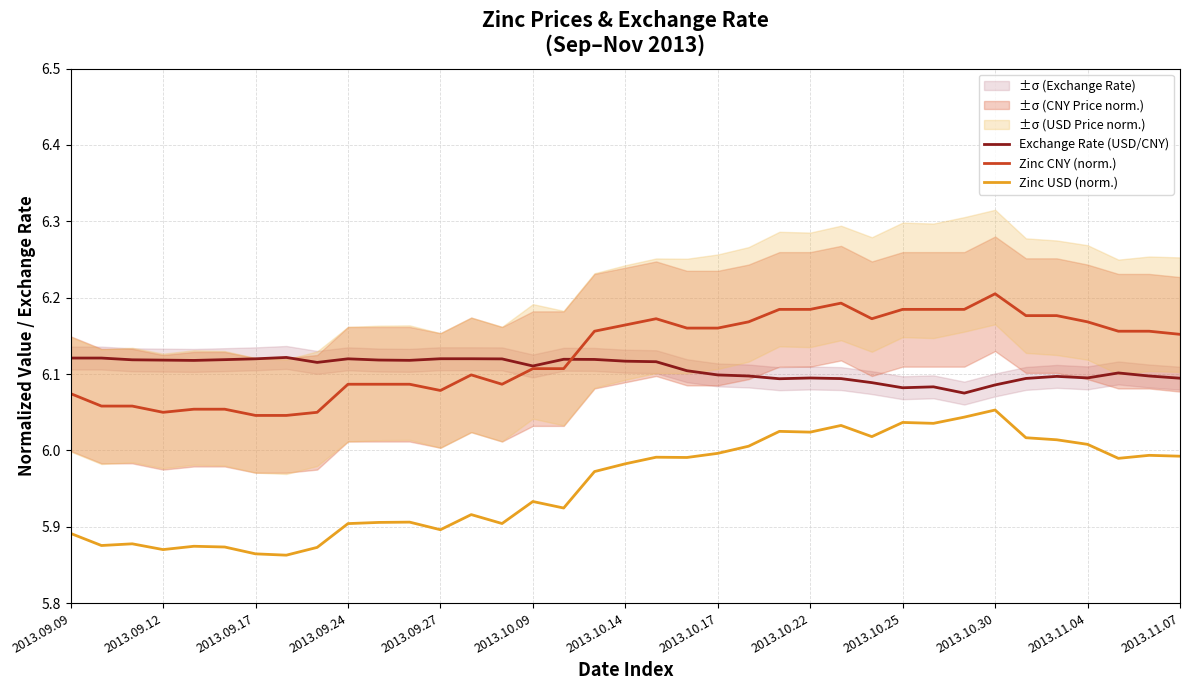

Reading left to right, transcribe all the data shown in this chart.

Exchange Rate (USD/CNY): 6.1	6.1	6.1	6.1	6.1	6.1	6.1	6.1	6.1	6.1	6.1	6.1	6.1	6.1	6.1	6.1	6.1	6.1	6.1	6.1	6.1	6.1	6.1	6.1	6.1	6.1	6.1	6.1	6.1	6.1	6.1	6.1	6.1	6.1	6.1	6.1	6.1
Zinc CNY (norm.): 6.1	6.1	6.1	6.0	6.1	6.1	6.0	6.0	6.0	6.1	6.1	6.1	6.1	6.1	6.1	6.1	6.1	6.2	6.2	6.2	6.2	6.2	6.2	6.2	6.2	6.2	6.2	6.2	6.2	6.2	6.2	6.2	6.2	6.2	6.2	6.2	6.2
Zinc USD (norm.): 5.9	5.9	5.9	5.9	5.9	5.9	5.9	5.9	5.9	5.9	5.9	5.9	5.9	5.9	5.9	5.9	5.9	6.0	6.0	6.0	6.0	6.0	6.0	6.0	6.0	6.0	6.0	6.0	6.0	6.0	6.1	6.0	6.0	6.0	6.0	6.0	6.0